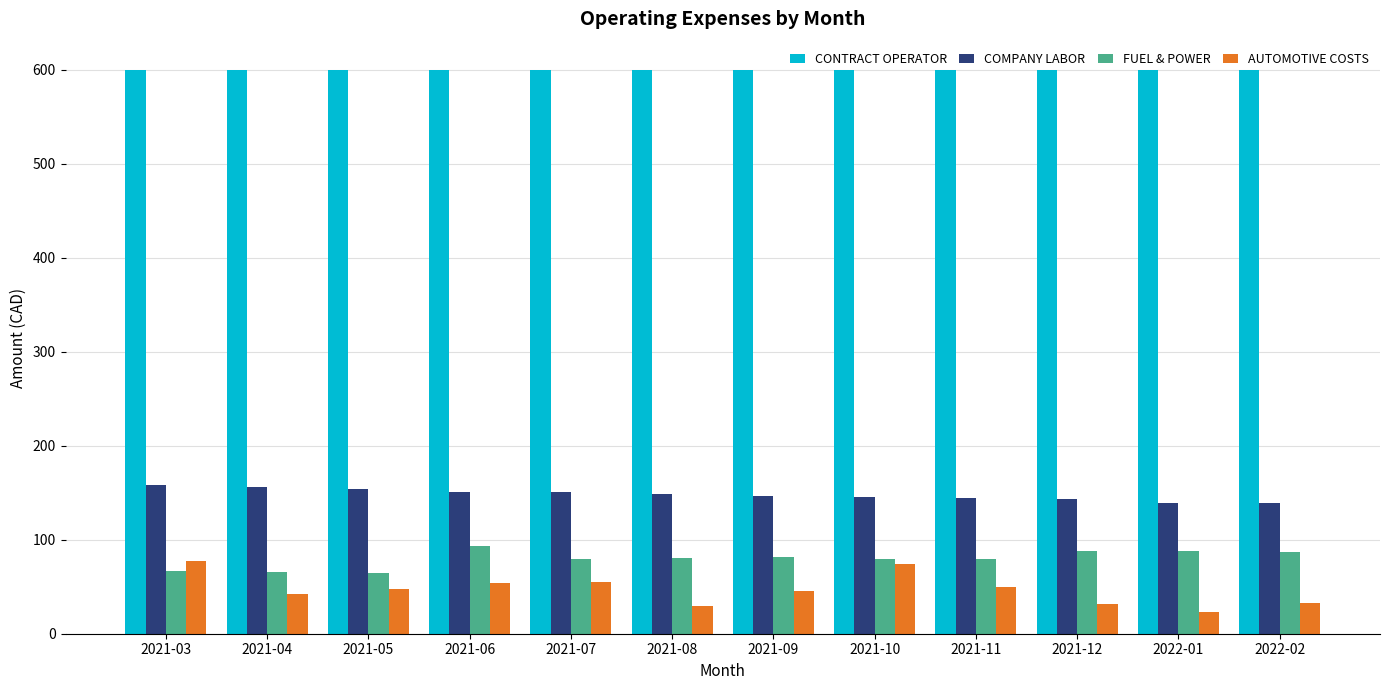

Is the value of COMPANY LABOR at 2022-02 greater than the value of AUTOMOTIVE COSTS at 2021-05?

Yes